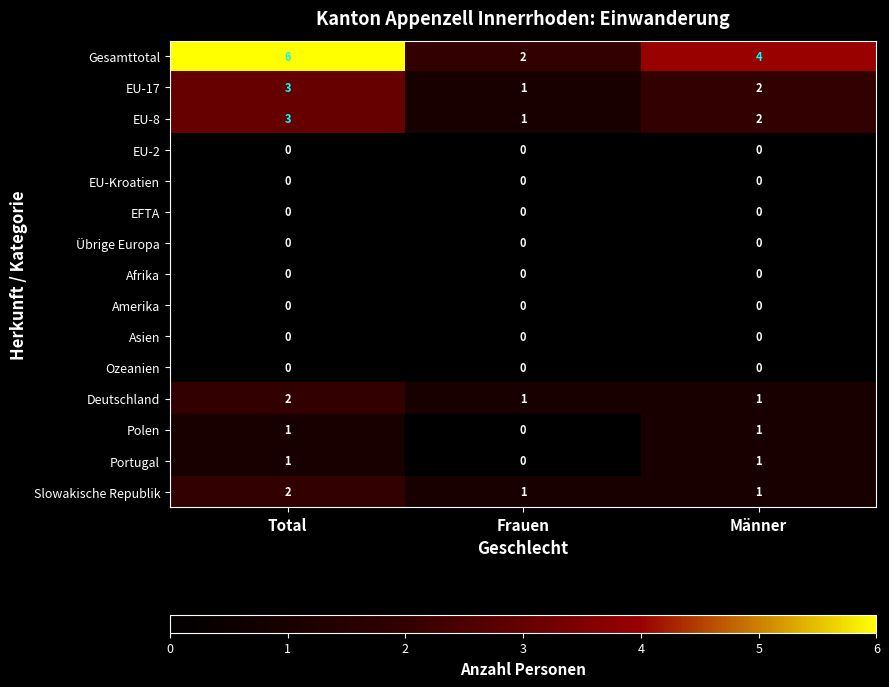

Which series changed the most between Total and Männer?

Gesamttotal